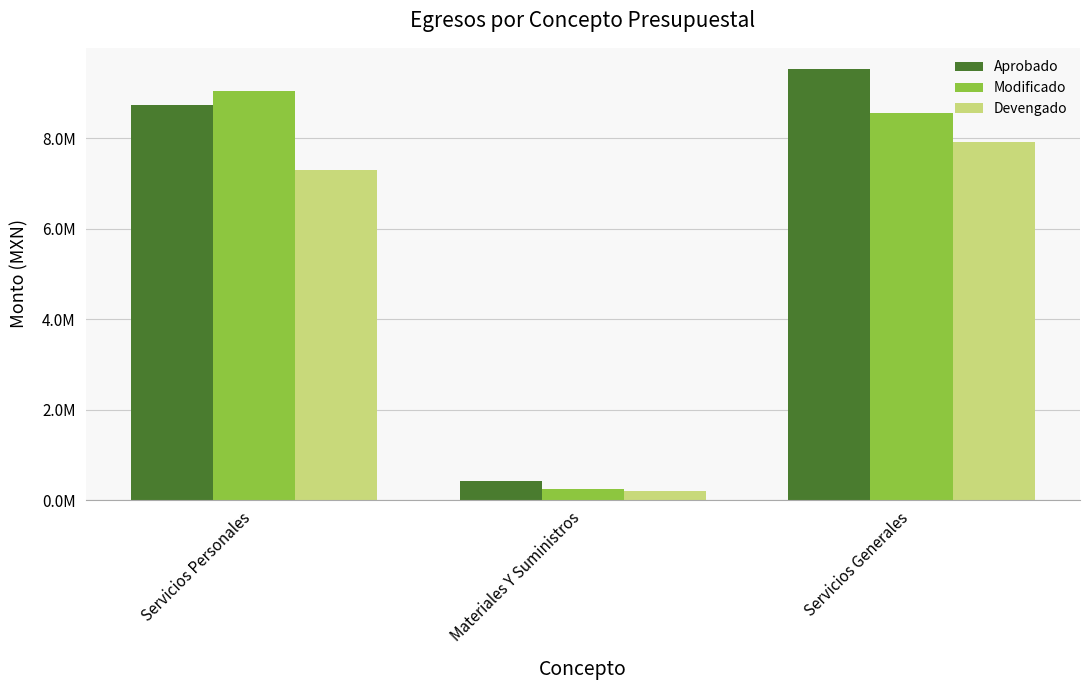

List the series in order of their overall mean, lowest first.

Devengado, Modificado, Aprobado